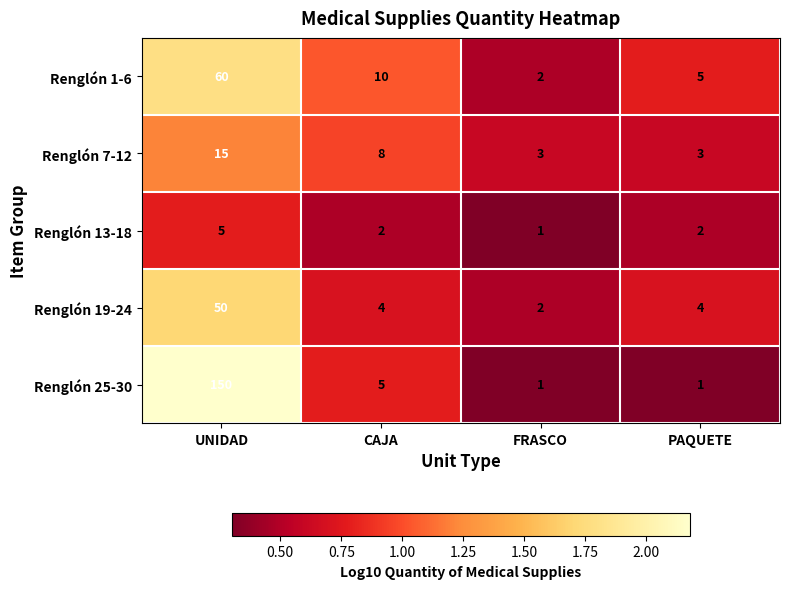

At which category is the sum across all series the highest?

UNIDAD